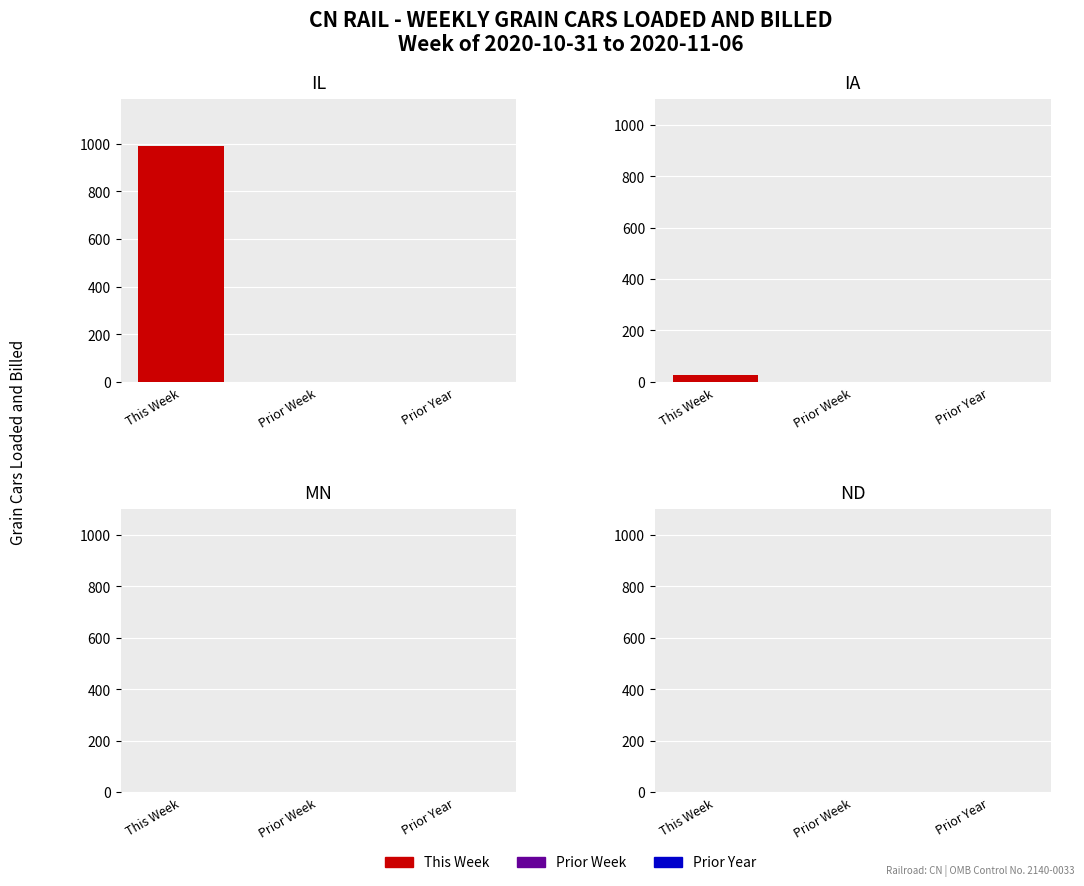

How many distinct data groups are displayed?

3